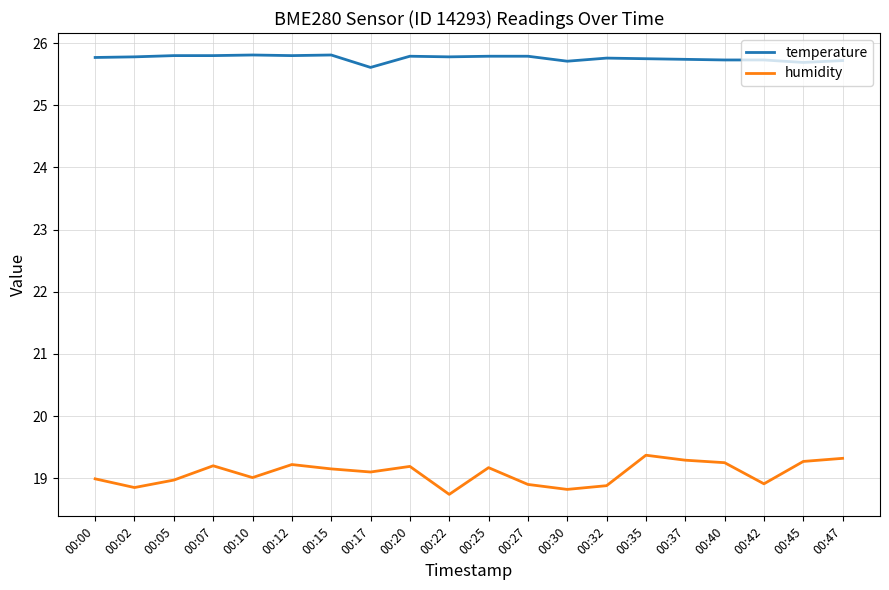

Count the number of data series in this chart.

2